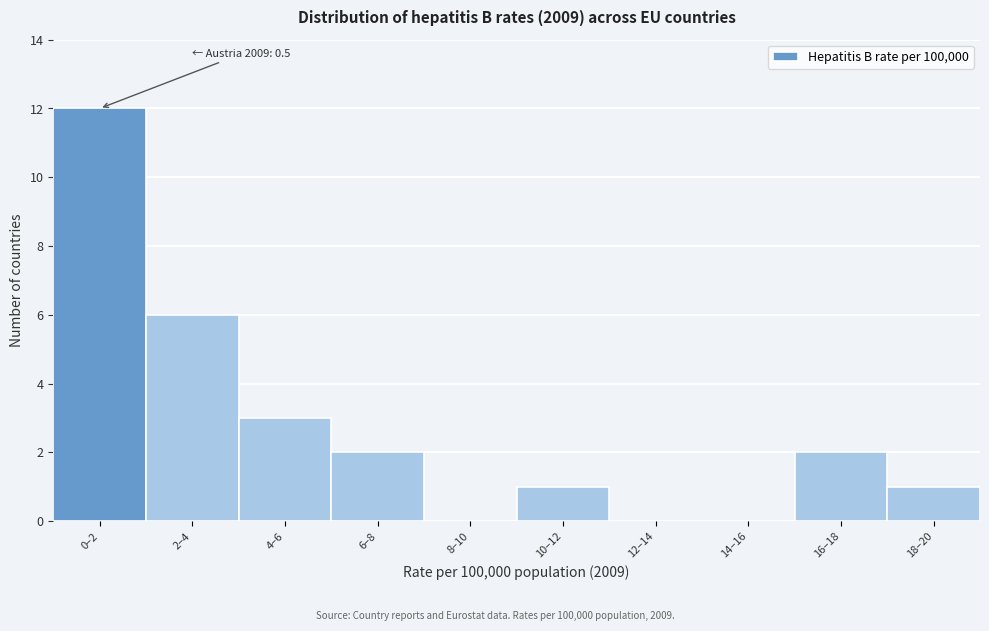

Reading right to left, transcribe all the data shown in this chart.

18–20=1	16–18=2	14–16=0	12–14=0	10–12=1	8–10=0	6–8=2	4–6=3	2–4=6	0–2=12